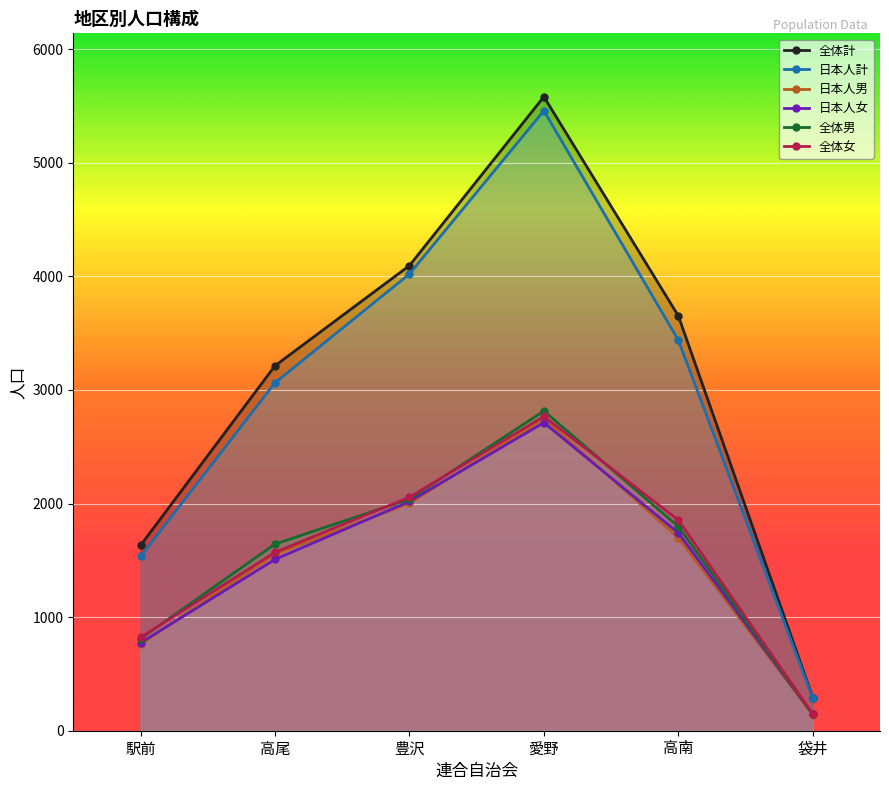

At how many categories does at least one series exceed 623?

5